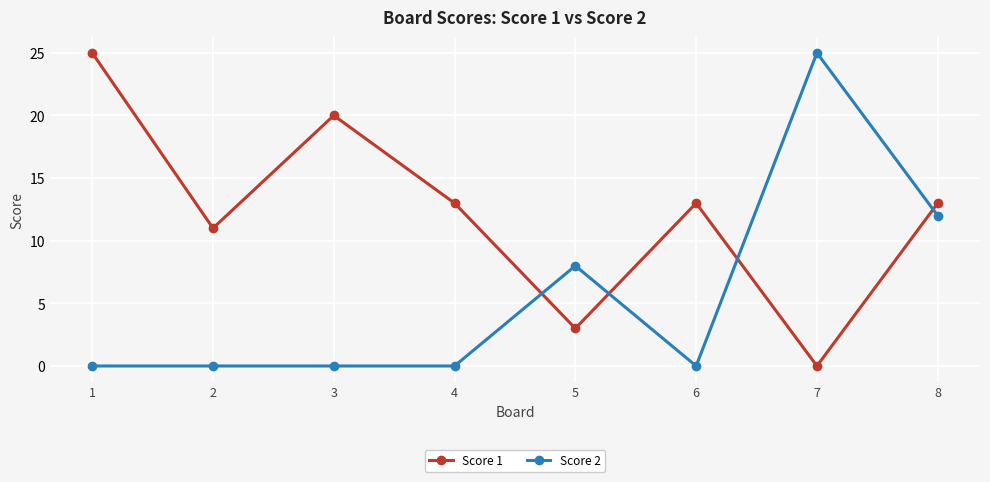

What are all the series names shown in the legend?

Score 1, Score 2